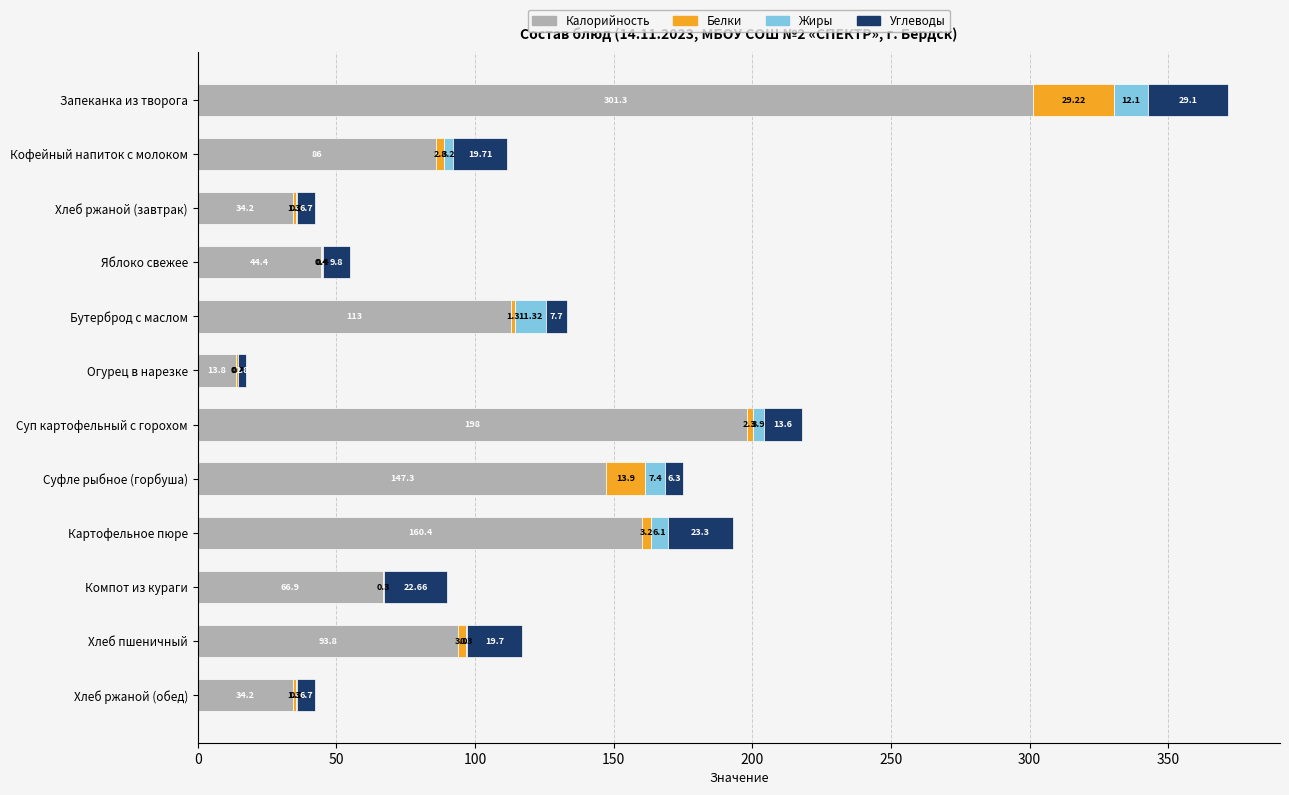

What is the sum of the Калорийность values at Хлеб ржаной (обед) and Бутерброд с маслом?

147.2